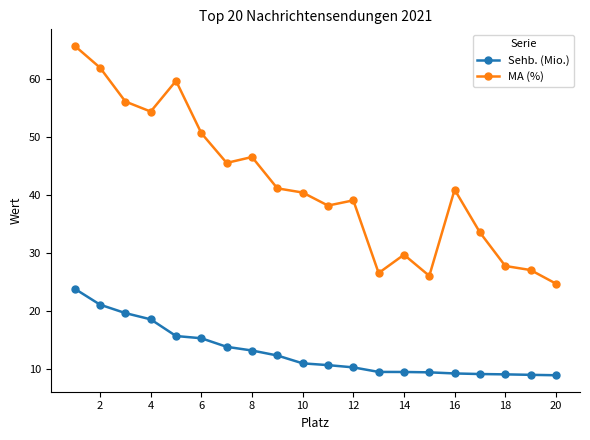

What is the lowest value of the Sehb. (Mio.) series?

9.0